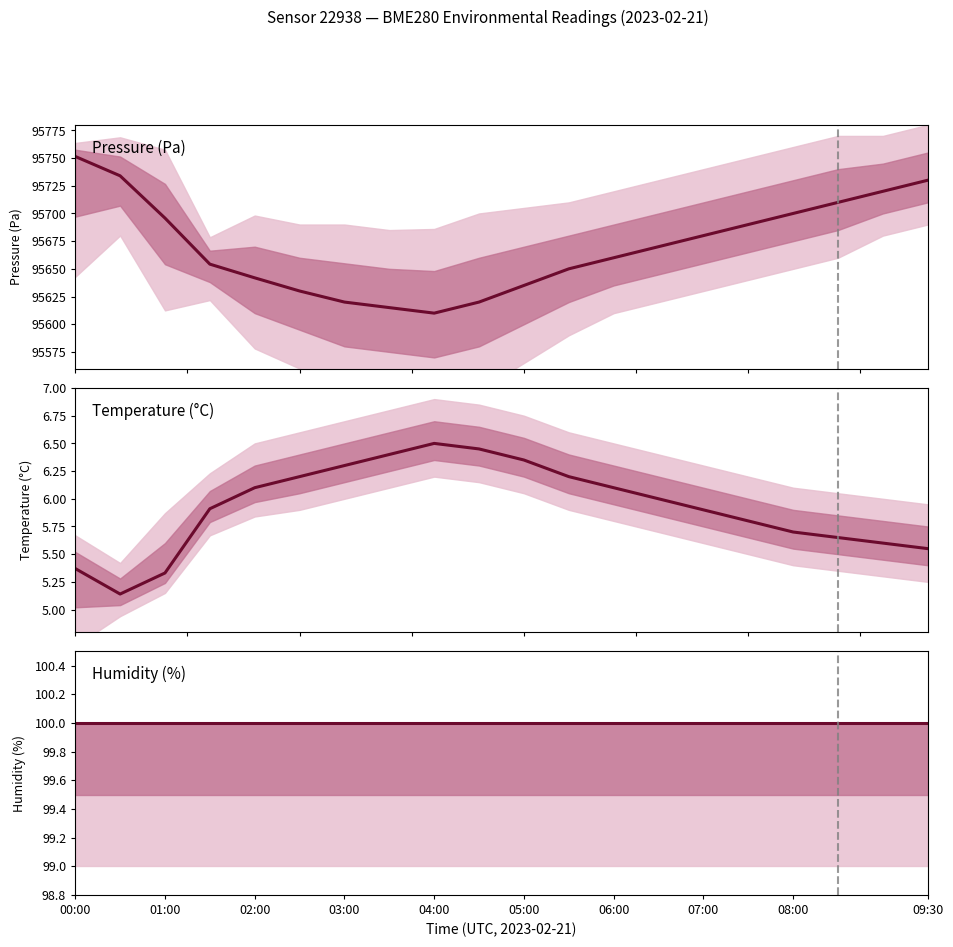

What is the smallest value displayed?

5.1